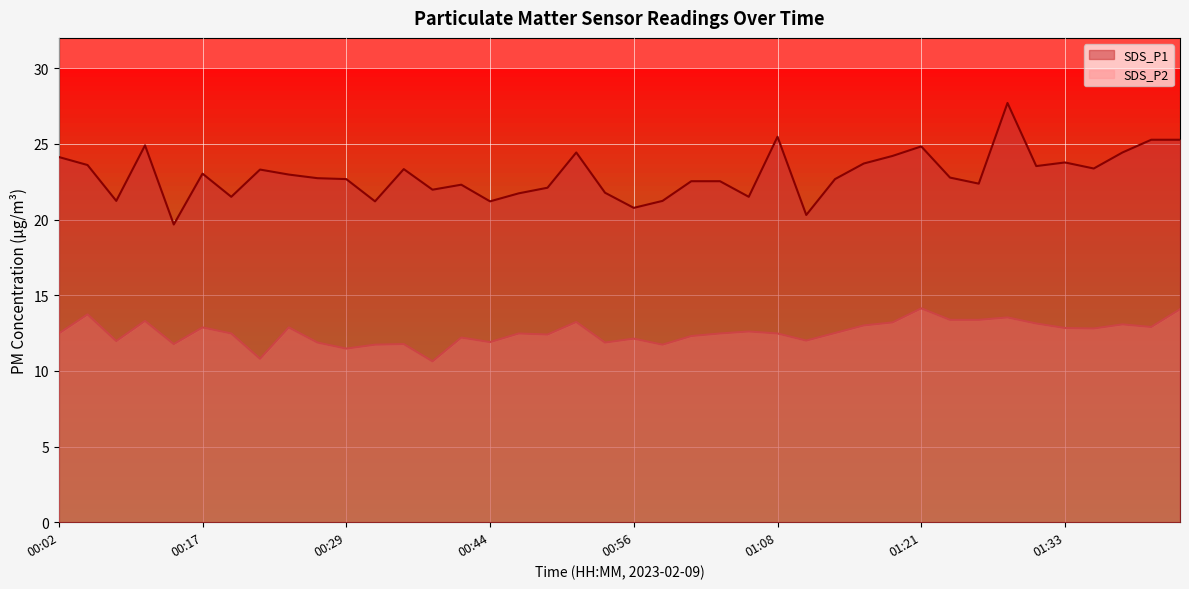

Reading right to left, list all the values displayed in this chart.

SDS_P1: 01:43=25.3	01:40=25.3	01:38=24.4	01:35=23.4	01:33=23.8	01:31=23.5	01:28=27.7	01:26=22.4	01:23=22.8	01:21=24.8	01:18=24.2	01:16=23.7	01:13=22.7	01:11=20.3	01:08=25.5	01:06=21.5	01:03=22.5	01:01=22.5	00:59=21.2	00:56=20.8	00:54=21.8	00:51=24.4	00:49=22.1	00:46=21.7	00:44=21.2	00:39=22.3	00:36=22.0	00:34=23.3	00:31=21.2	00:29=22.7	00:26=22.7	00:24=23.0	00:22=23.3	00:19=21.5	00:17=23.0	00:14=19.7	00:09=24.9	00:07=21.2	00:04=23.6	00:02=24.1
SDS_P2: 01:43=14.1	01:40=12.9	01:38=13.1	01:35=12.8	01:33=12.8	01:31=13.1	01:28=13.5	01:26=13.4	01:23=13.4	01:21=14.1	01:18=13.2	01:16=13.0	01:13=12.5	01:11=12.0	01:08=12.5	01:06=12.6	01:03=12.5	01:01=12.3	00:59=11.7	00:56=12.1	00:54=11.9	00:51=13.2	00:49=12.4	00:46=12.5	00:44=11.9	00:39=12.2	00:36=10.6	00:34=11.8	00:31=11.7	00:29=11.5	00:26=11.9	00:24=12.9	00:22=10.8	00:19=12.5	00:17=12.9	00:14=11.8	00:09=13.3	00:07=12.0	00:04=13.7	00:02=12.5